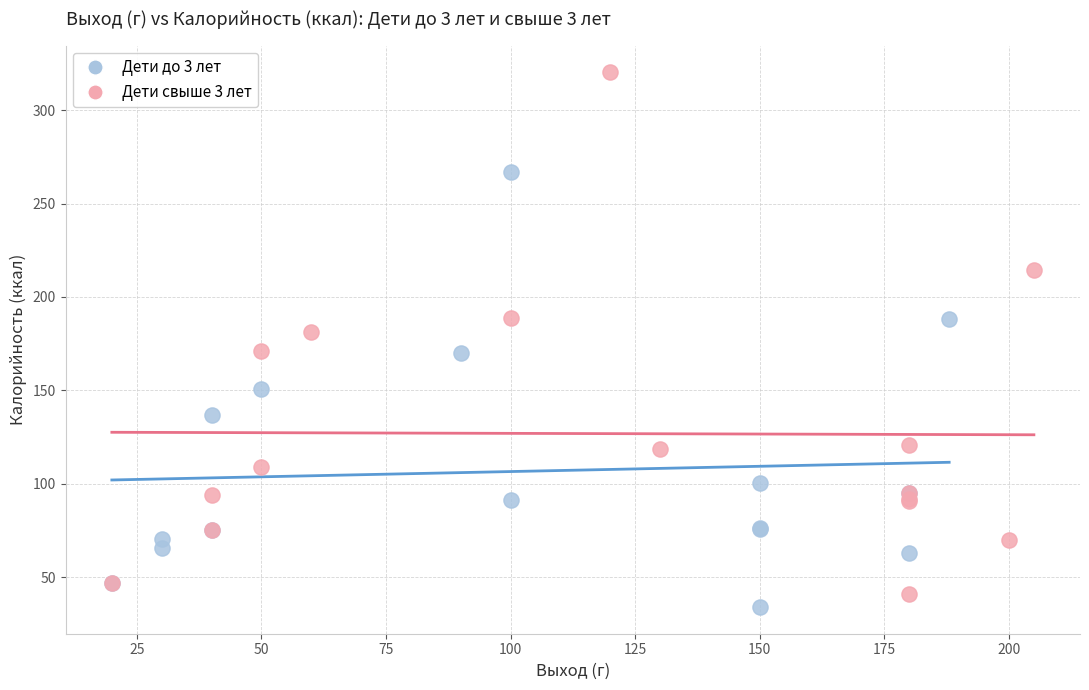

Which series reaches the minimum Y coordinate?

Дети до 3 лет